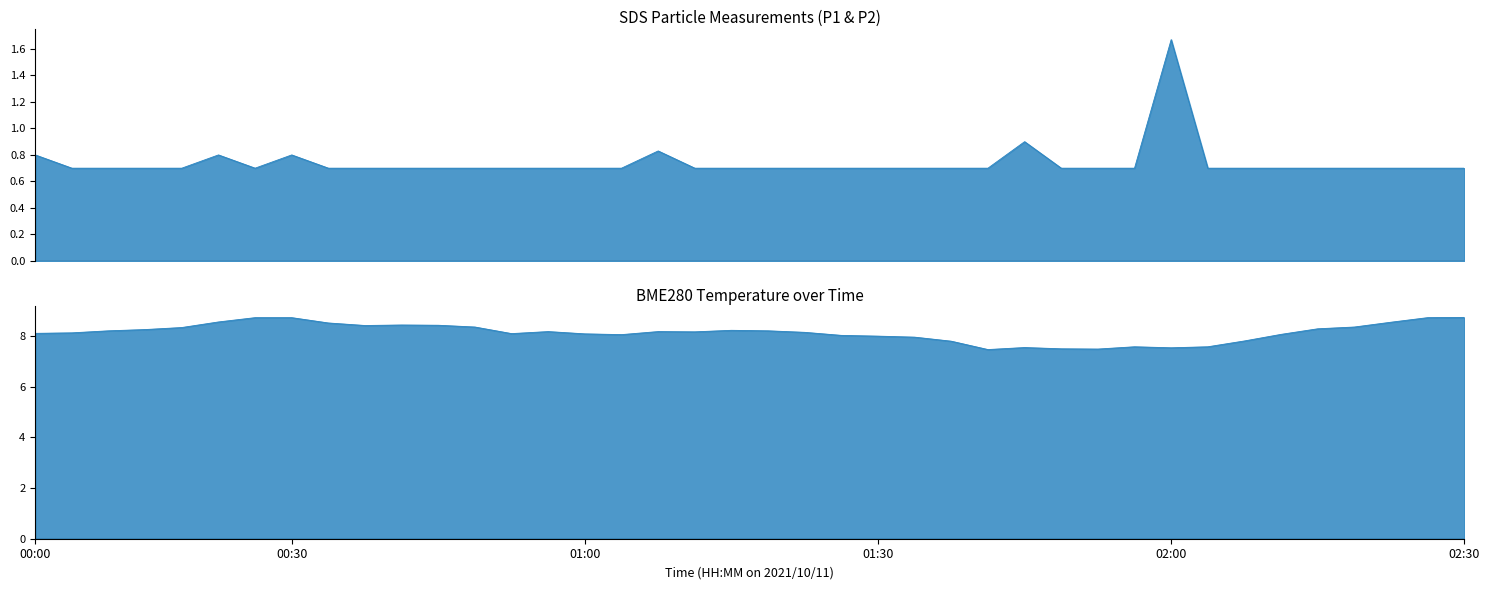

Is it true that BME280_temperature equals 7.6 at 30?

True